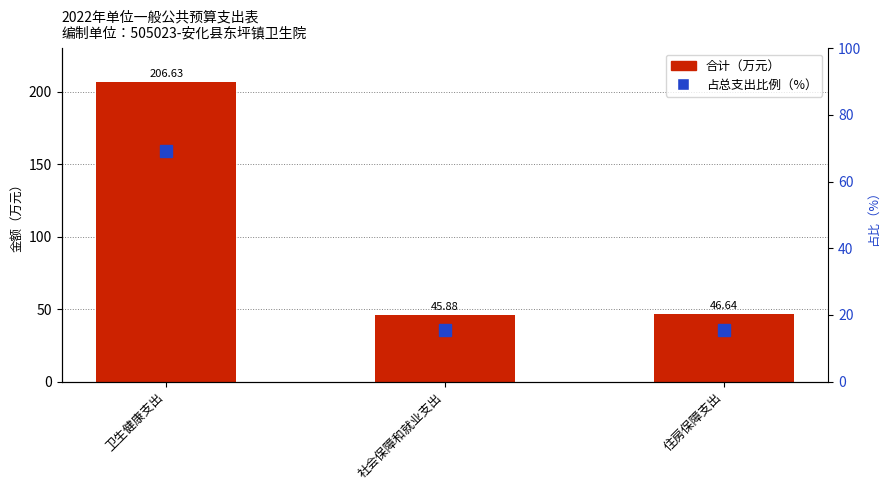

Count the number of data series in this chart.

2